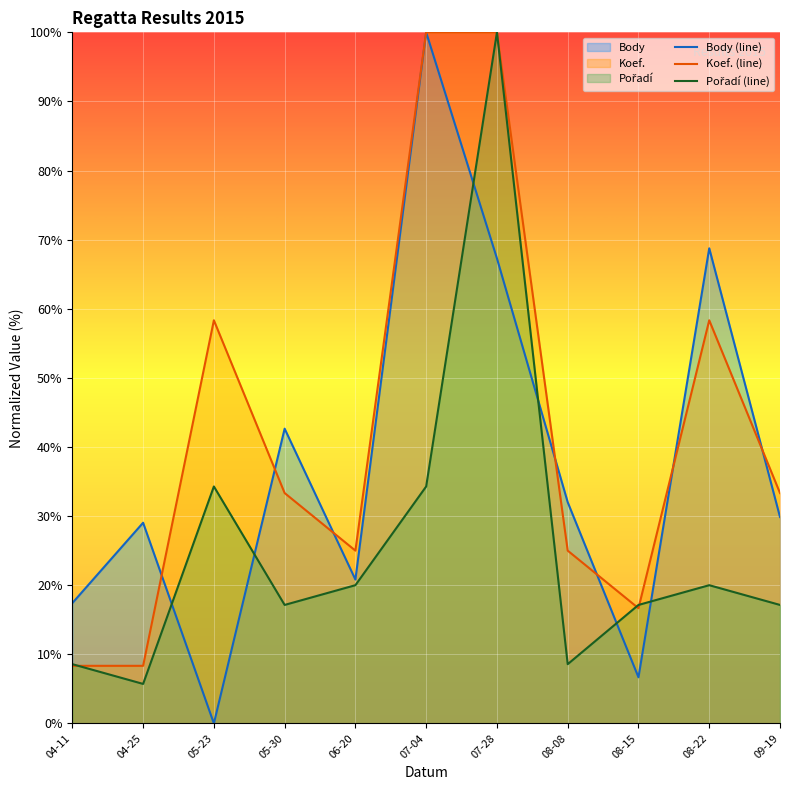

Is the value of Body (line) at 07-04 greater than the value of Koef. (line) at 06-20?

Yes